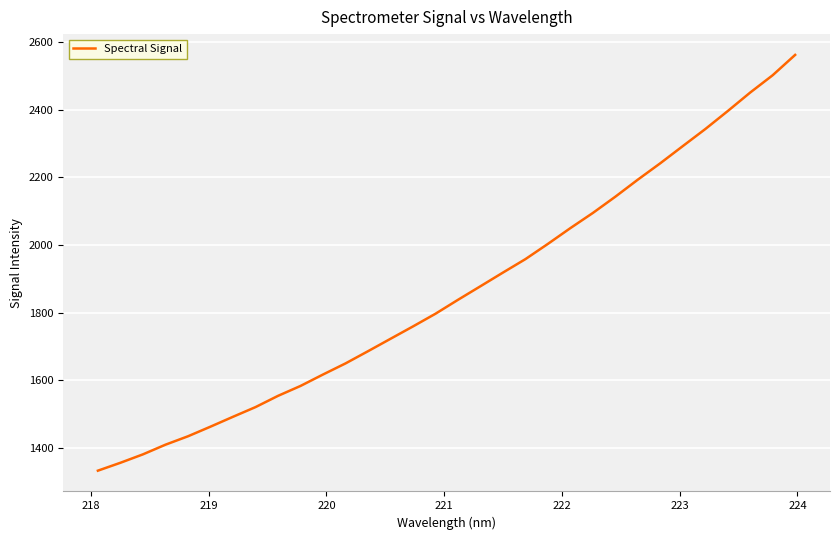

What is the difference between the maximum and minimum values?

1228.7